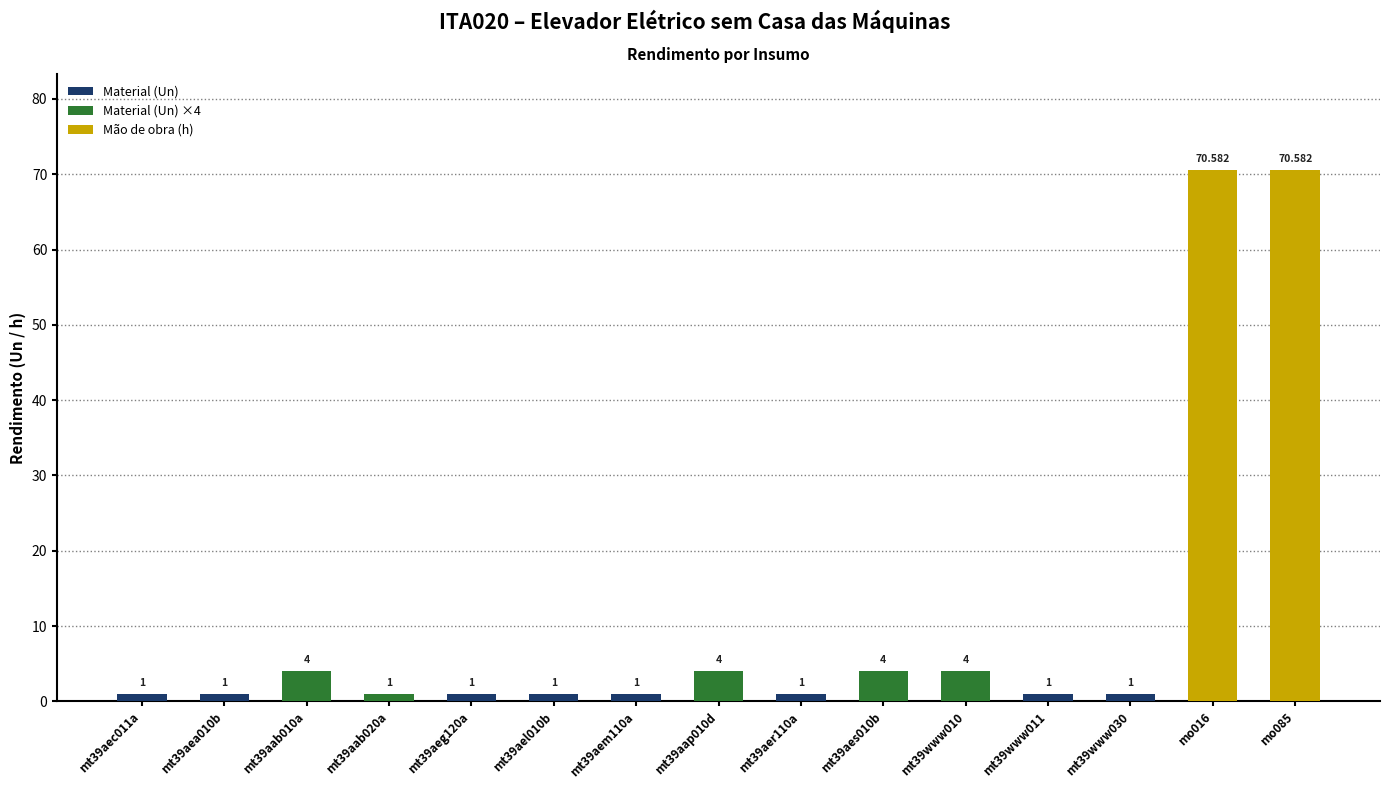

What is the difference between the maximum and second lowest values?

69.6